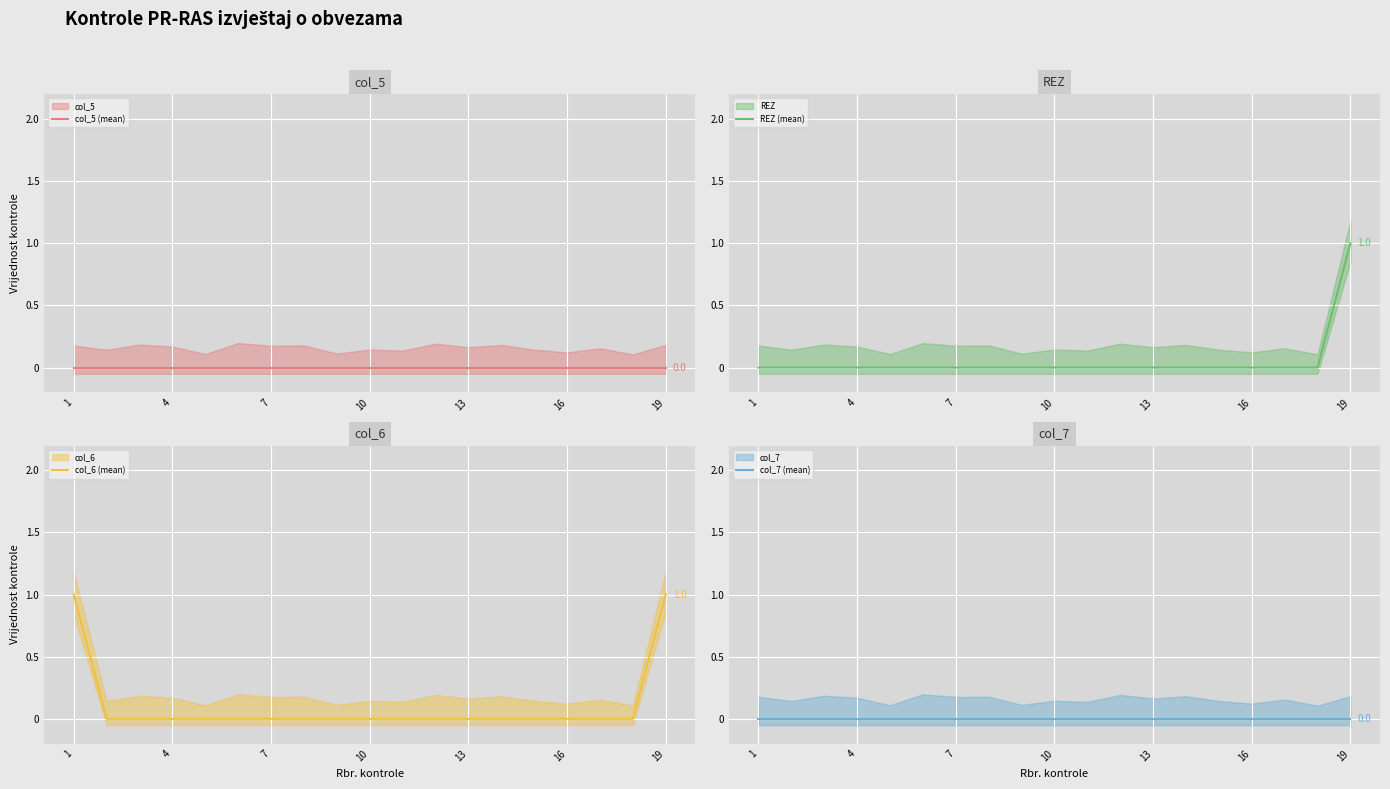

At which label does REZ (mean) reach its peak?

19